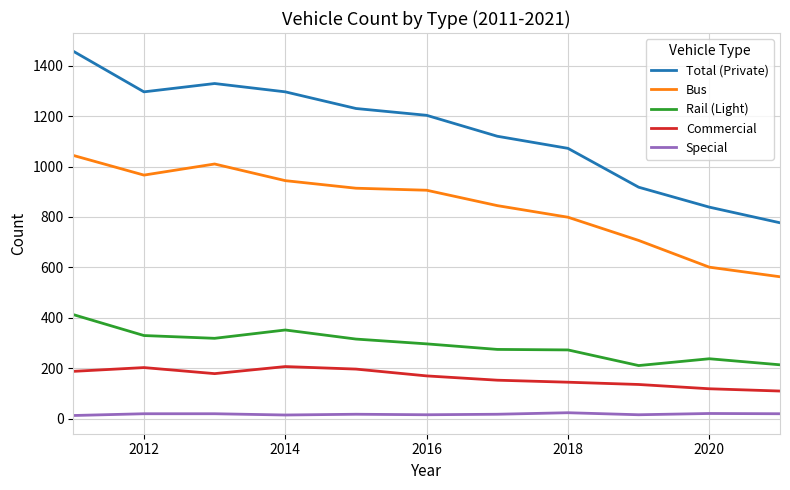

True or false: Special and Commercial intersect in this chart.

False